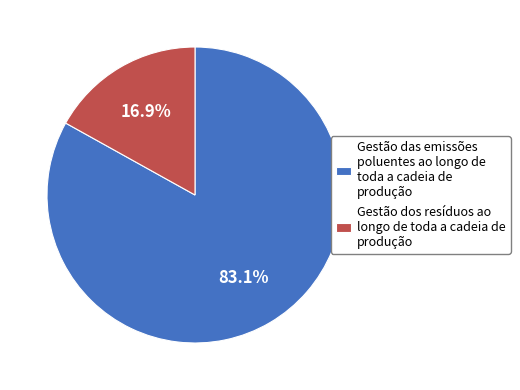

What percentage do Gestão dos resíduos ao longo de toda a cadeia de produção and Gestão das emissões poluentes ao longo de toda a cadeia de produção together represent?

100.0%